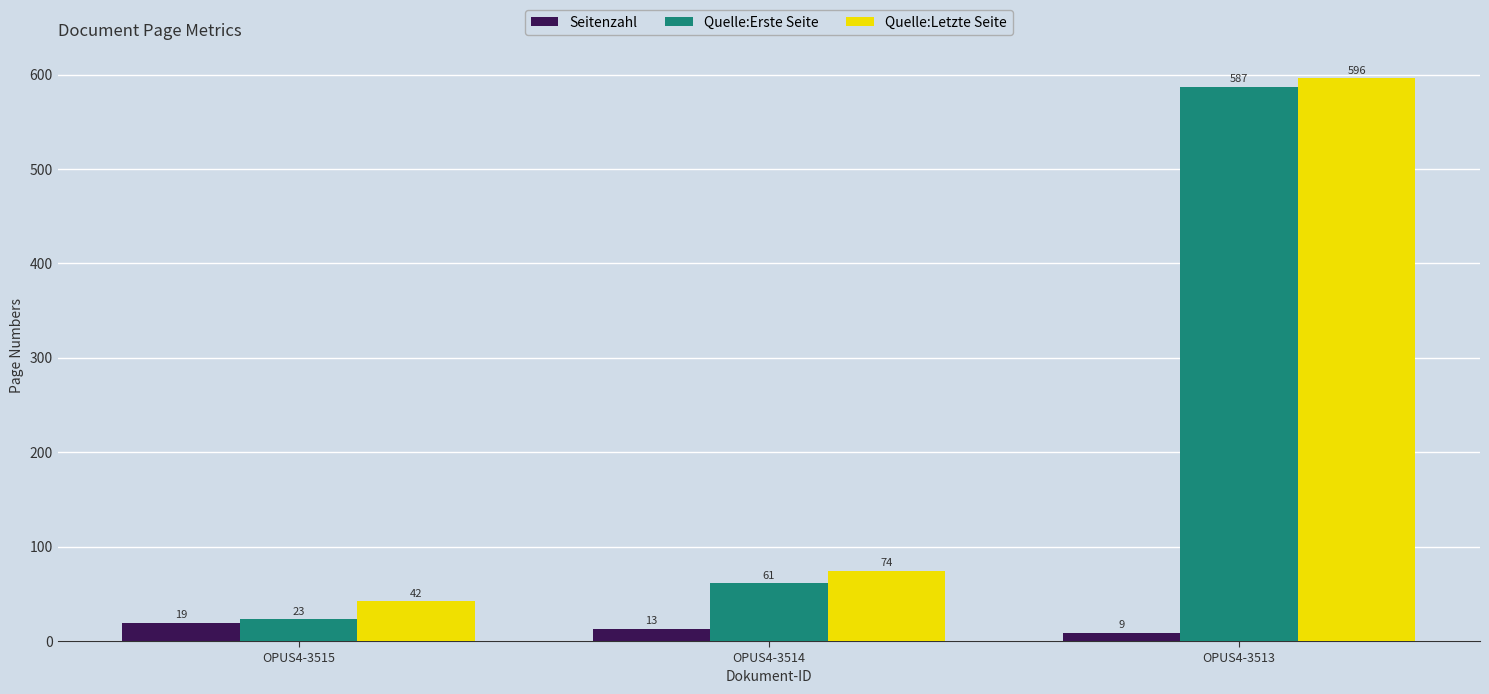

The Quelle:Letzte Seite series shows 42 at OPUS4-3515. True or false?

True